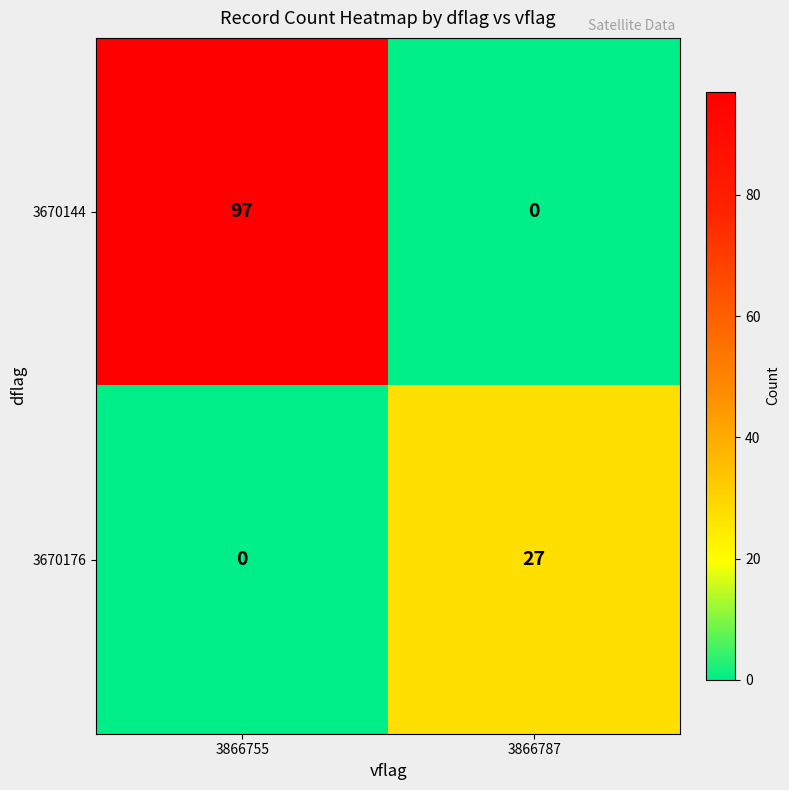

What is the highest value of the 3670144 series?

97